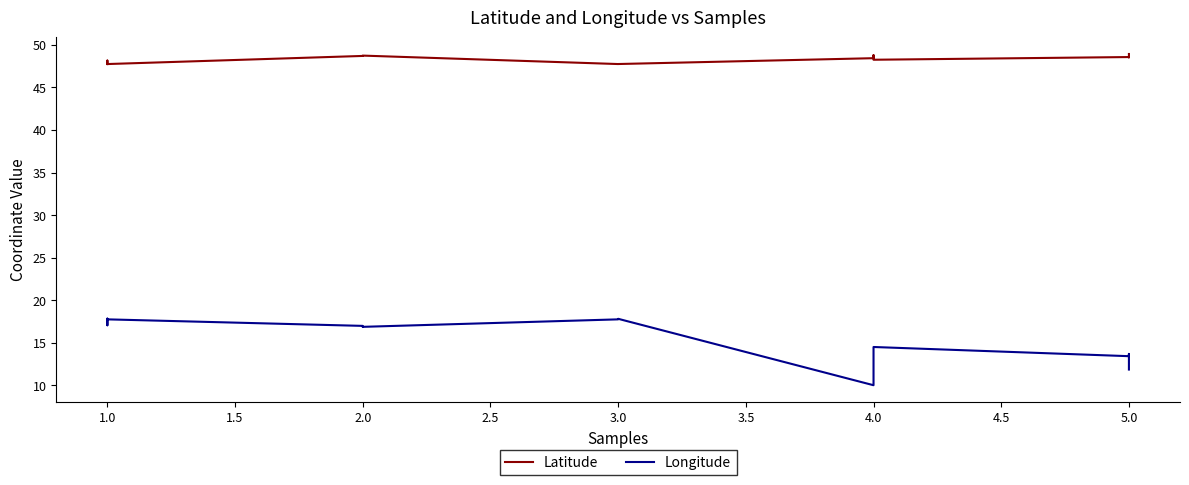

Is this an area chart (filled region under the line)?

No